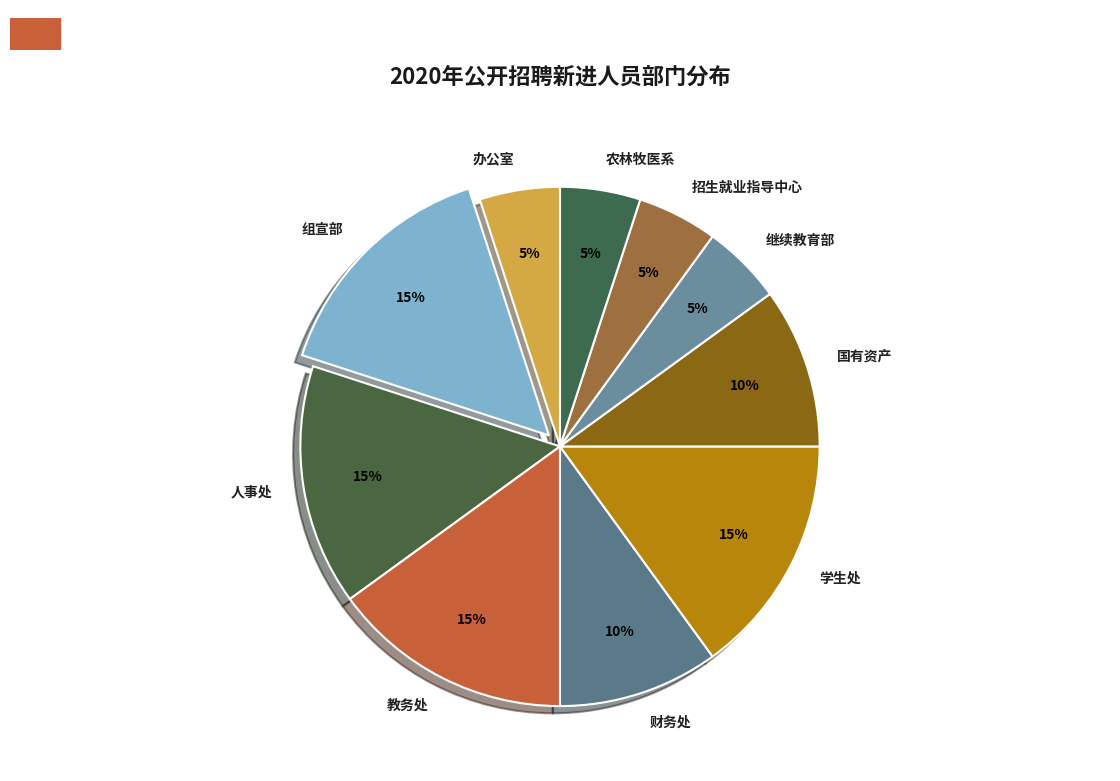

To the nearest percent, what is the average slice percentage?

10%